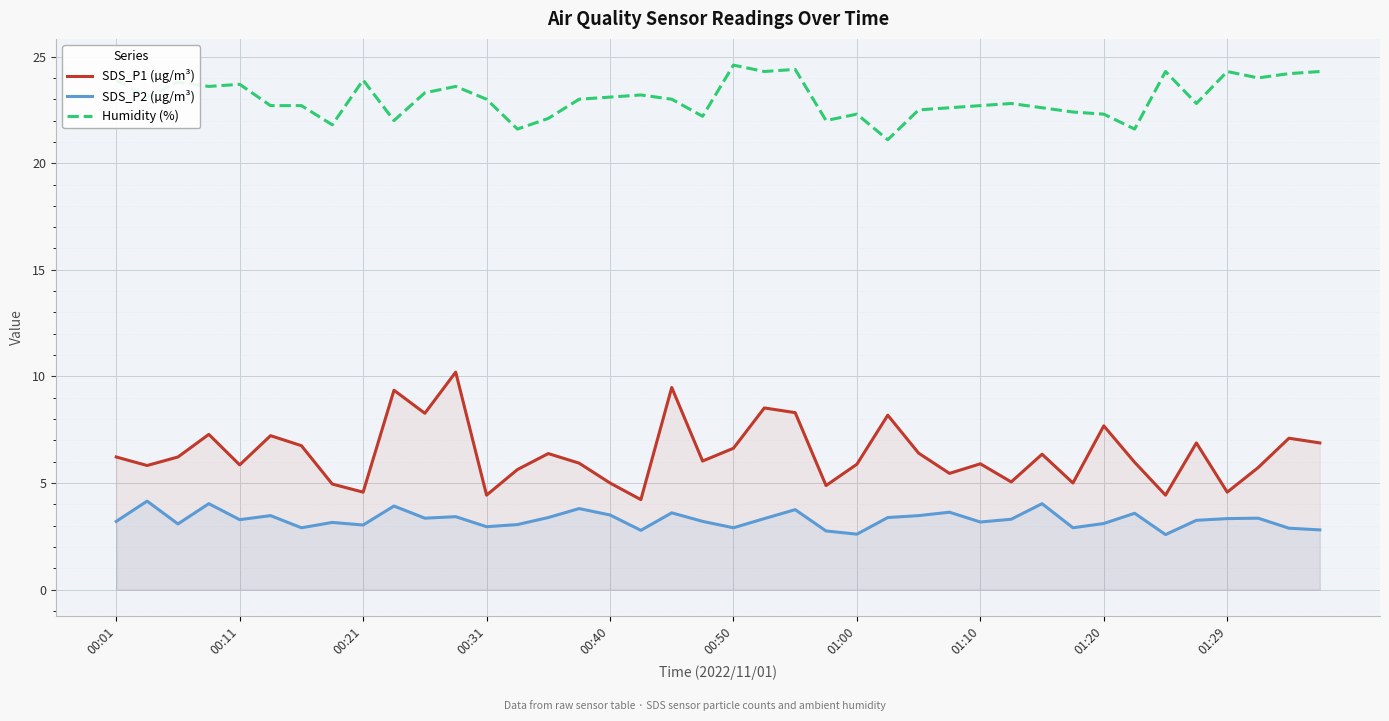

Which series has the largest range (max minus min)?

SDS_P1 (µg/m³)